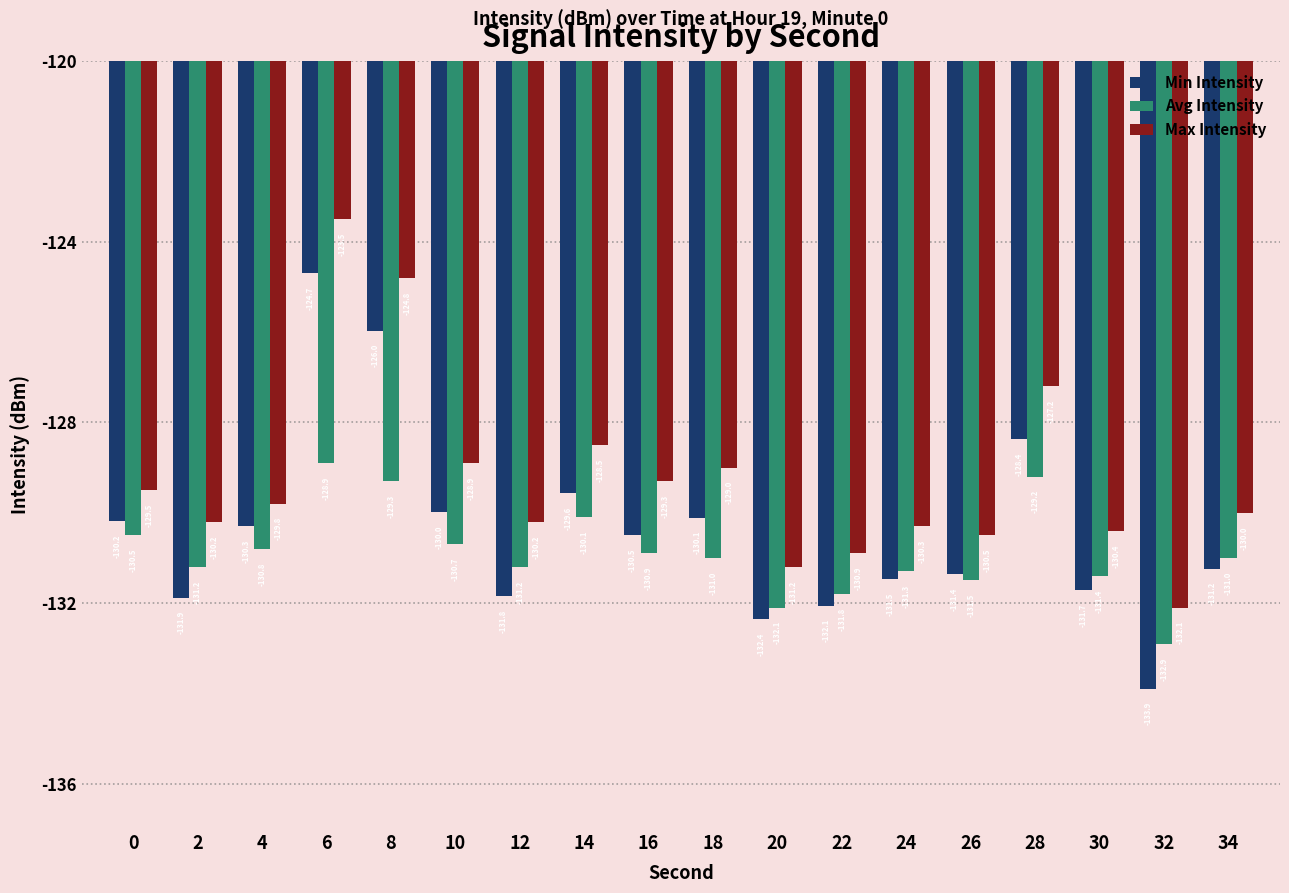

Does the chart contain any negative values?

Yes